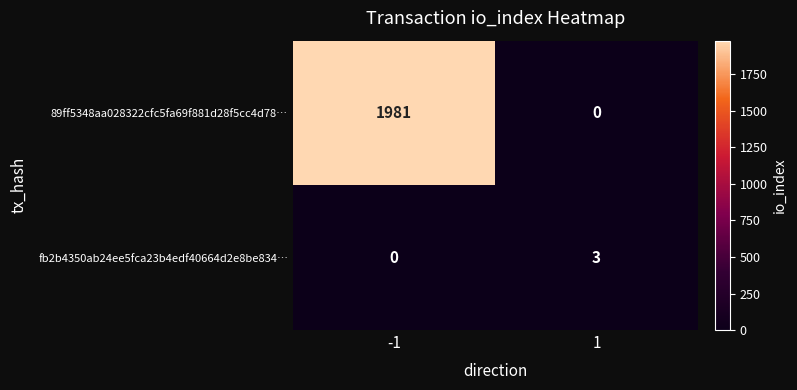

True or false: 89ff5348aa028322cfc5fa69f881d28f5cc4d78… has a value of 1150 at 1.

False